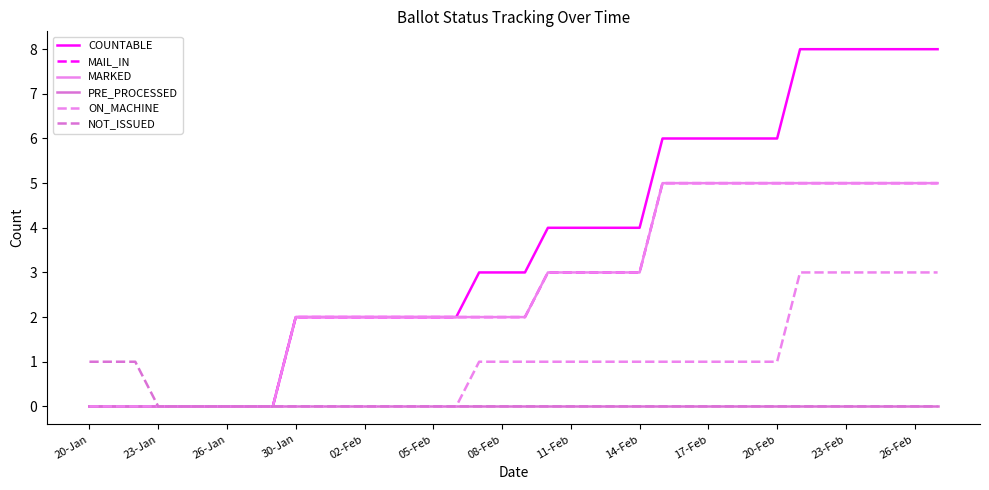

Does the chart display data point markers on the line(s)?

No